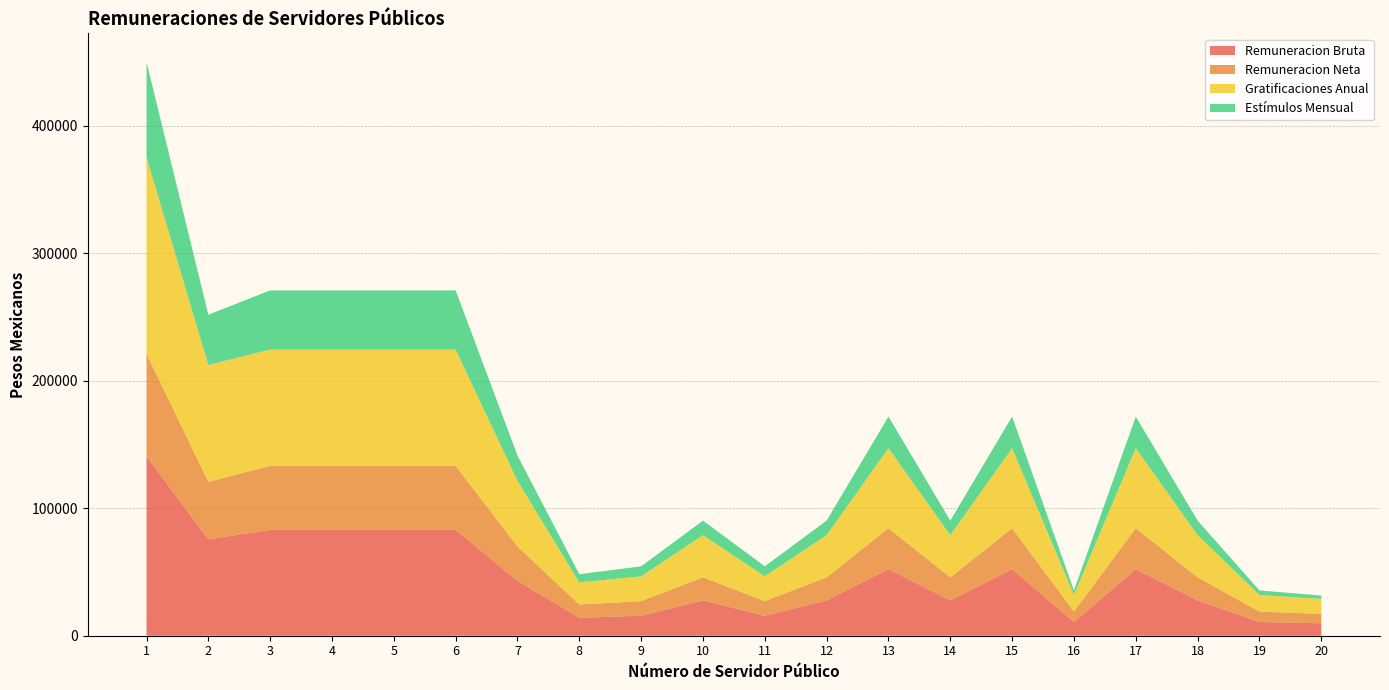

Reading left to right, extract all data points from this chart.

Remuneracion Bruta: 1=140760.4	2=75631.5	3=83091.2	4=83091.2	5=83091.2	6=83091.2	7=42905.6	8=14096.8	9=15677.0	10=27712.3	11=15677.0	12=27712.3	13=52235.3	14=27712.3	15=52235.3	16=10789.0	17=52235.3	18=27712.3	19=10789.0	20=9756.7
Remuneracion Neta: 1=80291.5	2=45119.1	3=50127.7	4=50127.7	5=50127.7	6=50127.7	7=27093.4	8=10377.0	9=11497.4	10=18084.7	11=11497.4	12=18084.7	13=32119.5	14=18084.7	15=32119.5	16=8164.8	17=32119.5	18=18084.7	19=8164.8	20=7402.0
Gratificaciones Anual: 1=154406.2	2=91699.2	3=91233.1	4=91233.1	5=91233.1	6=91233.1	7=51549.6	8=17382.0	9=19453.1	10=33121.8	11=19453.1	12=33121.8	13=62801.9	14=33121.8	15=62801.9	16=13046.4	17=62801.9	18=33121.8	19=13046.4	20=11693.4
Estímulos Mensual: 1=74603.9	2=39391.0	3=46461.3	4=46461.3	5=46461.3	6=46461.3	7=19805.6	8=6427.2	9=7808.0	10=11408.8	11=7808.0	12=11408.8	13=24752.5	14=11408.8	15=24752.5	16=3536.8	17=24752.5	18=11408.8	19=3536.8	20=2634.8